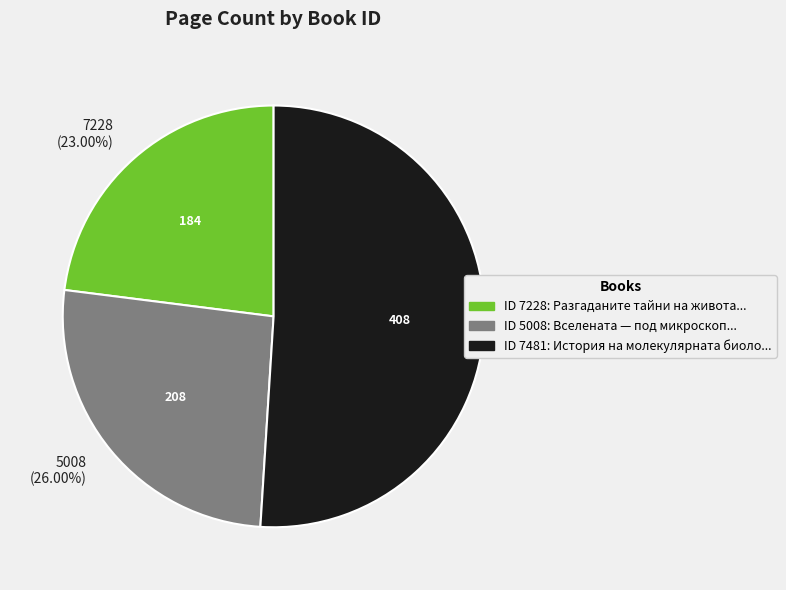

Which category accounts for the majority?

7481